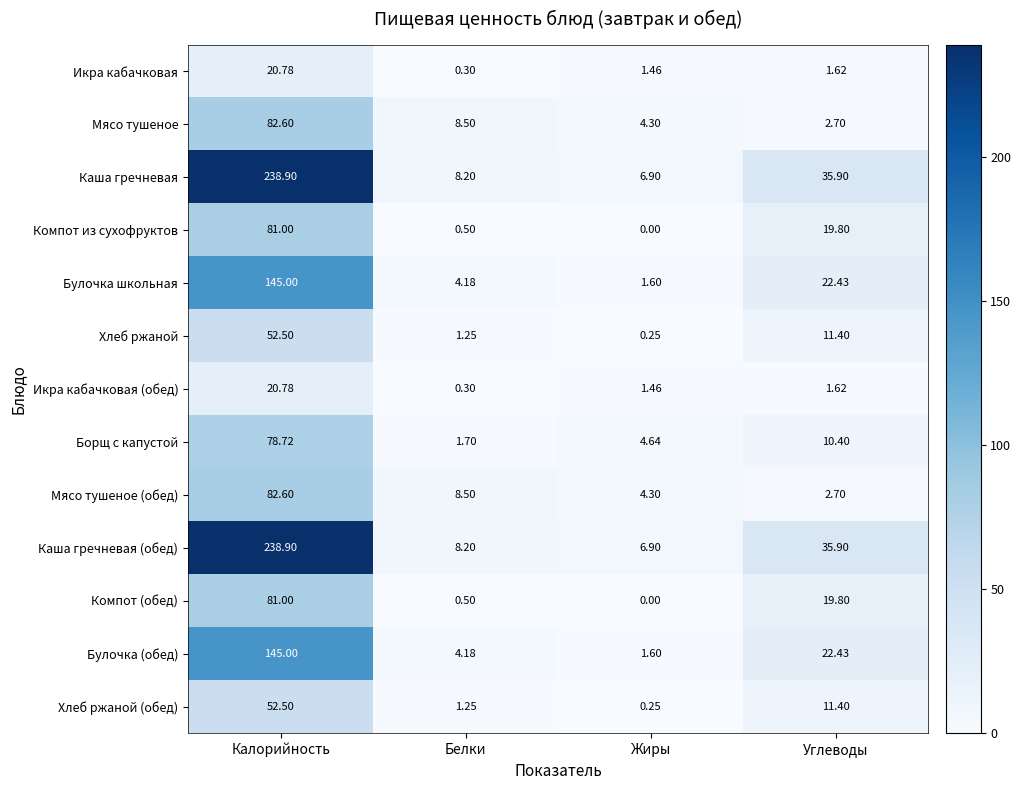

List the labels in order of Компот из сухофруктов value, largest first.

Калорийность, Углеводы, Белки, Жиры